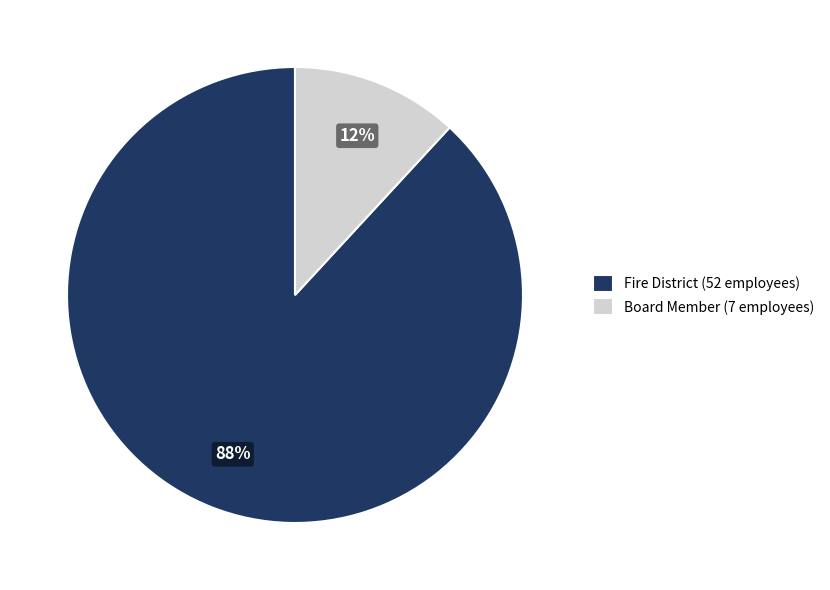

What percentage is the Fire District slice, to the nearest percent?

88%